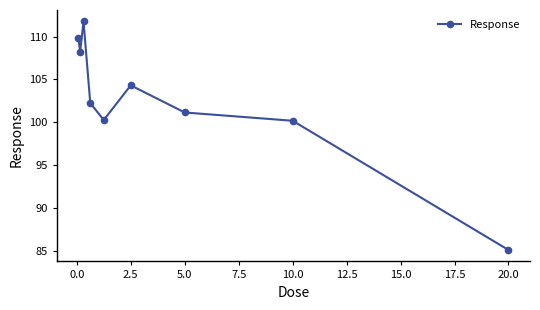

What is the sum of all values?

923.1